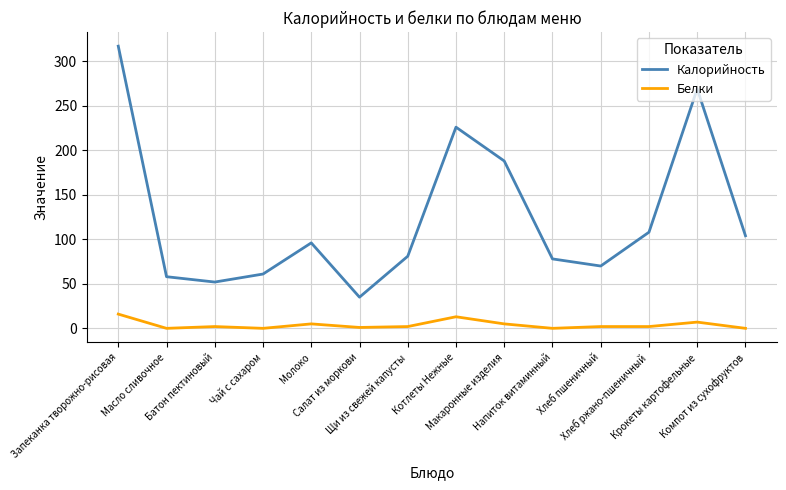

Where is Калорийность nearest to the value 176?

Макаронные изделия